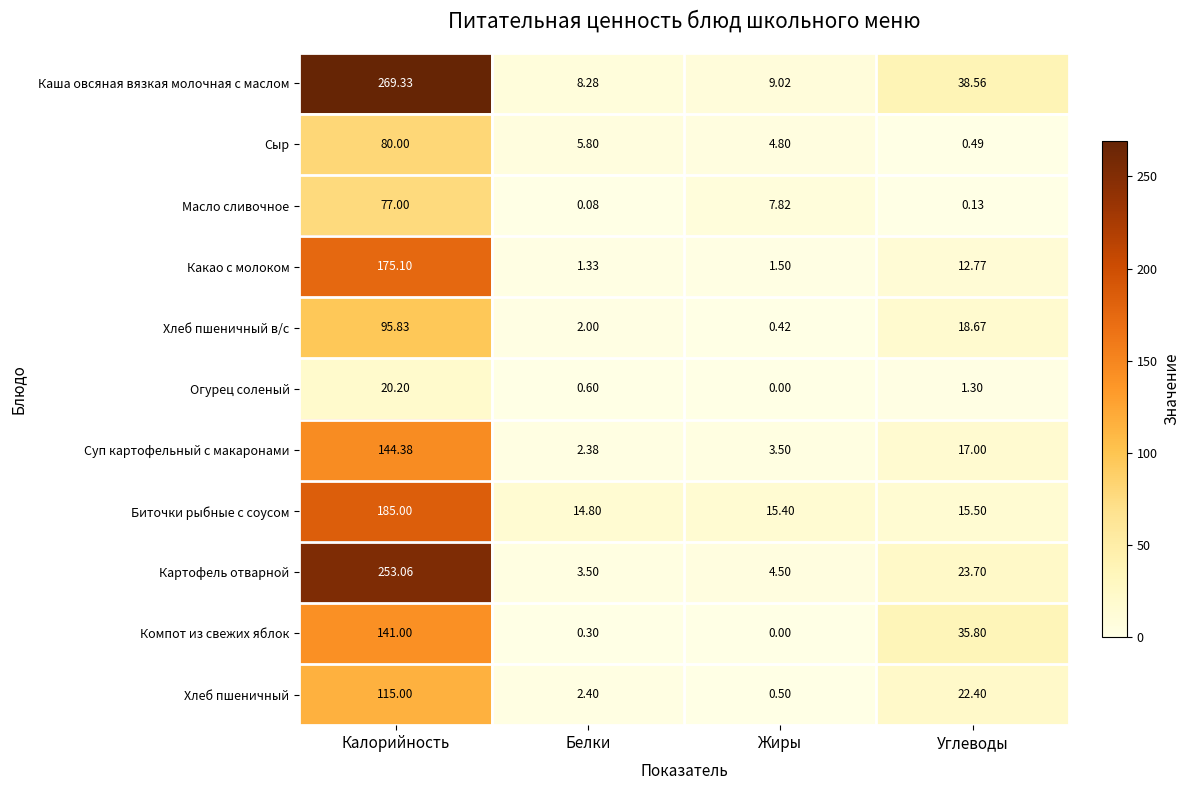

Where is Какао с молоком nearest to the value 88?

Углеводы